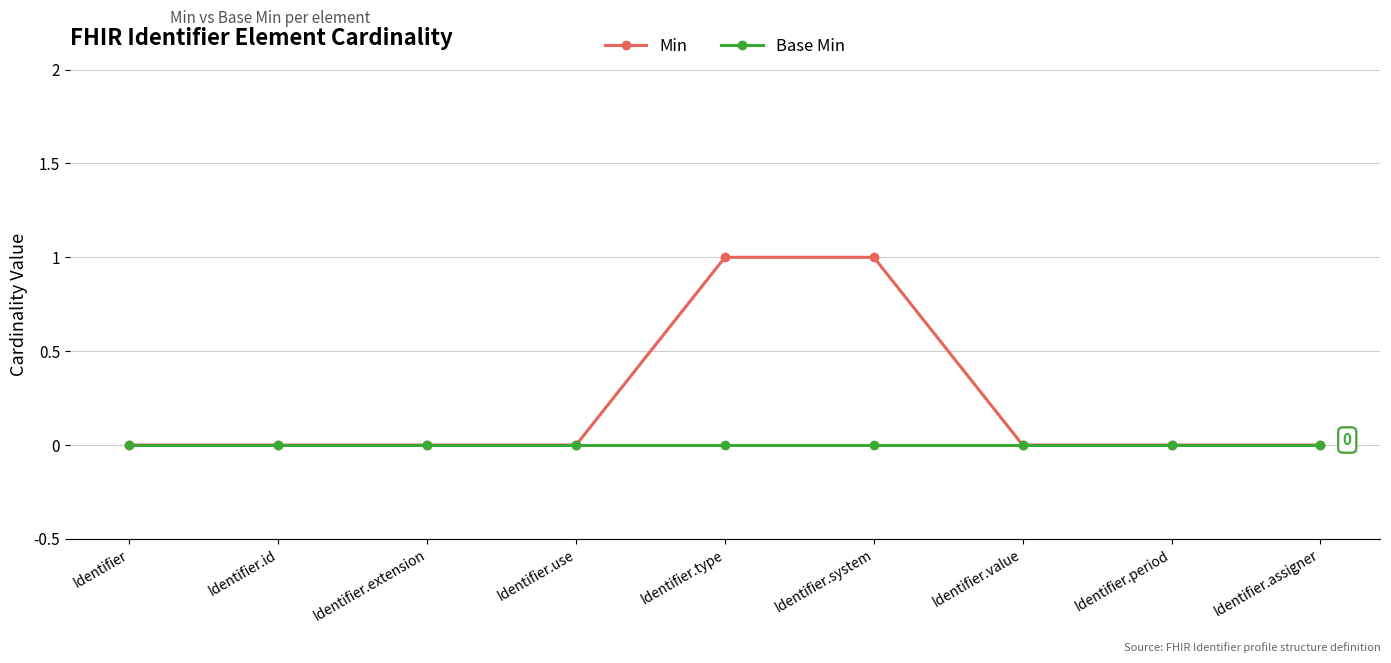

Is the value of Base Min at Identifier.id greater than the value of Min at Identifier.system?

No